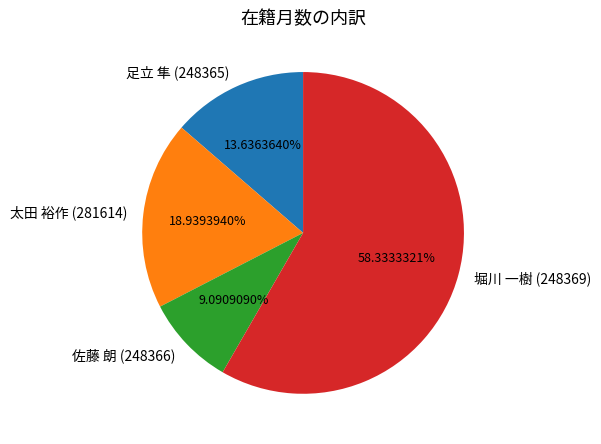

How many segments does this pie chart have?

4